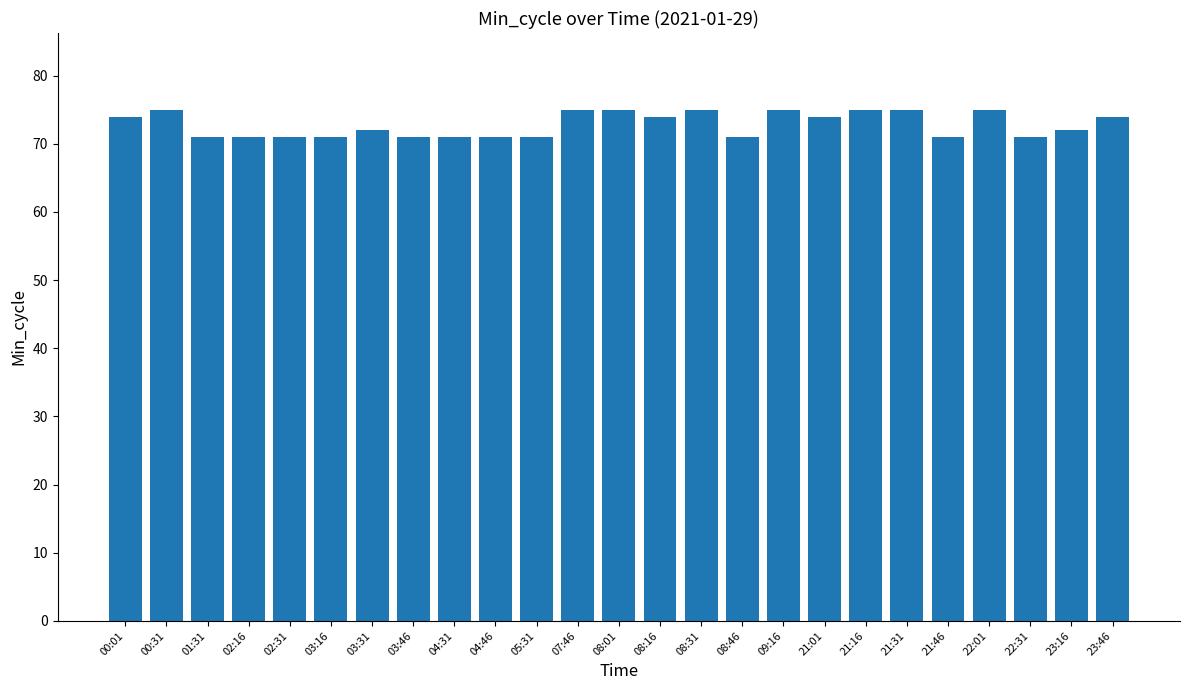

What is the smallest value displayed?

71